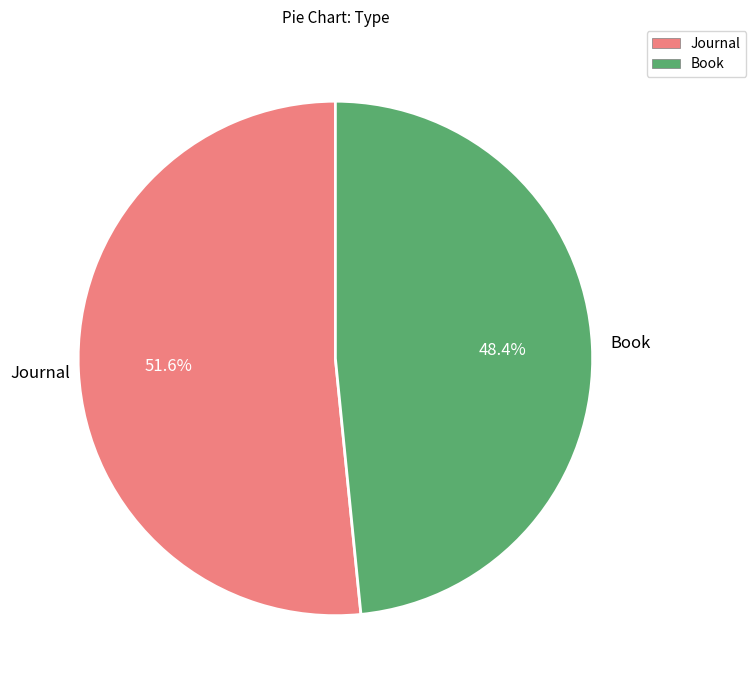

To the nearest percent, what is the difference between the Book and Journal slice percentages?

3%